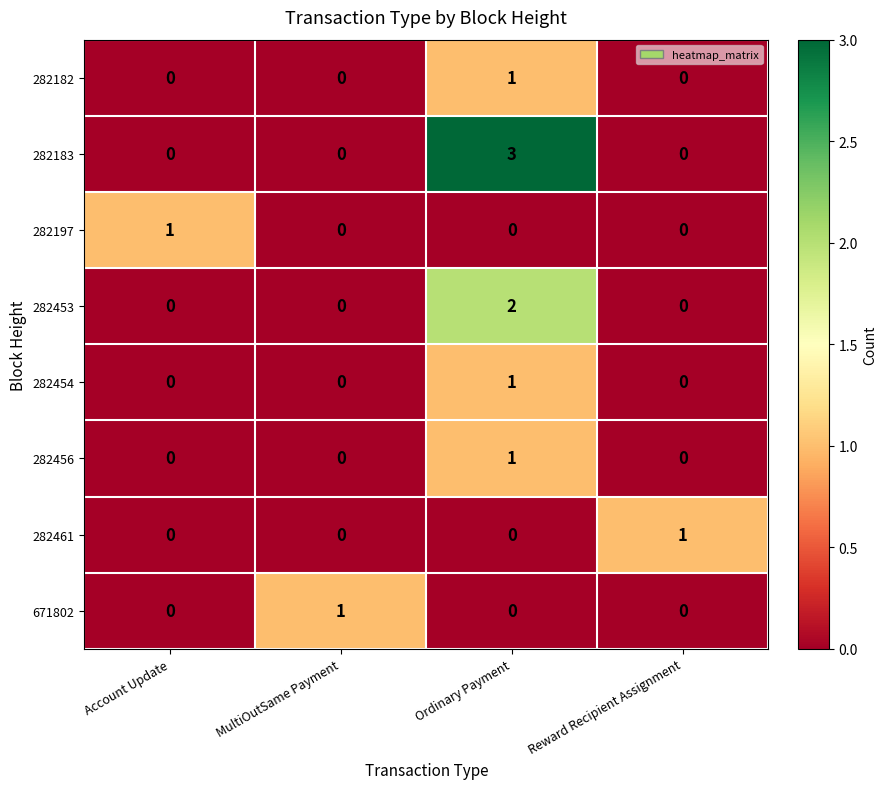

How many distinct data groups are displayed?

8